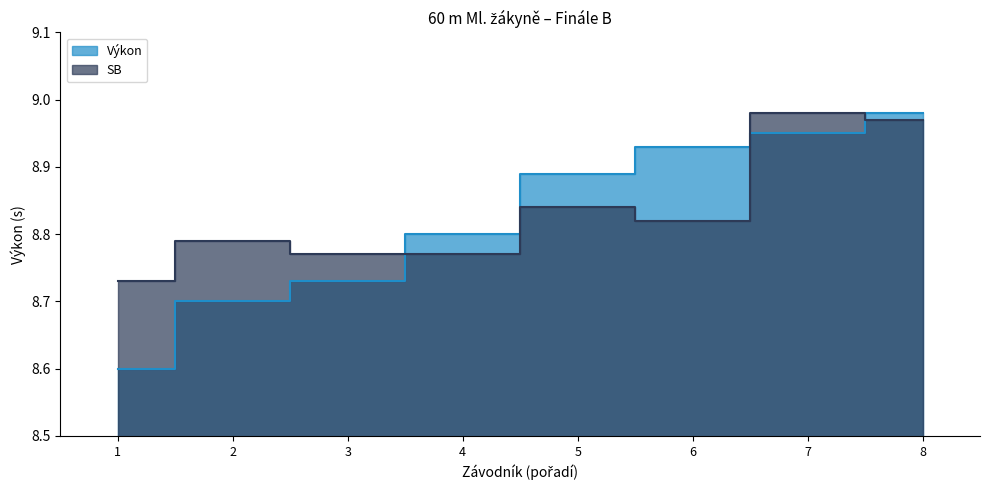

Which series has the largest total across all categories?

SB